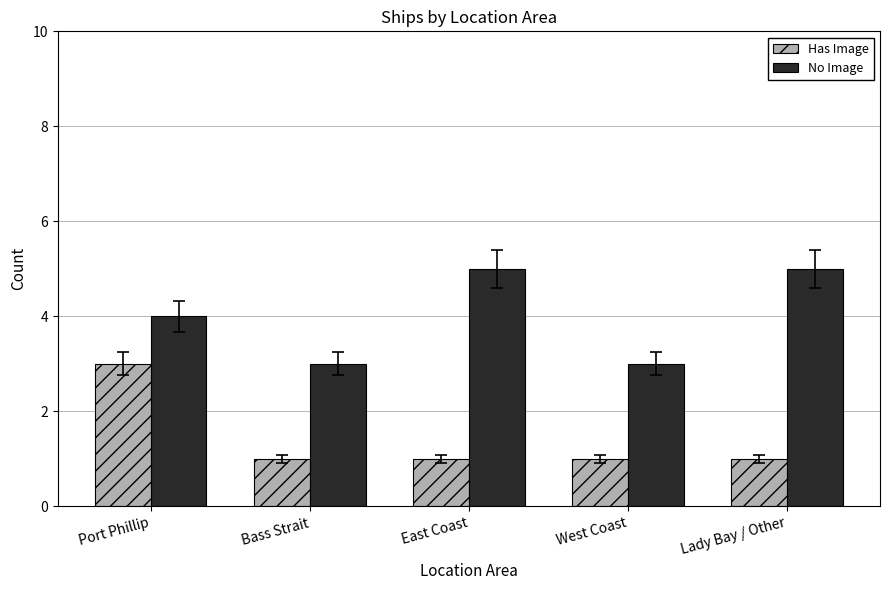

The value of No Image at Bass Strait is 5. True or false?

False